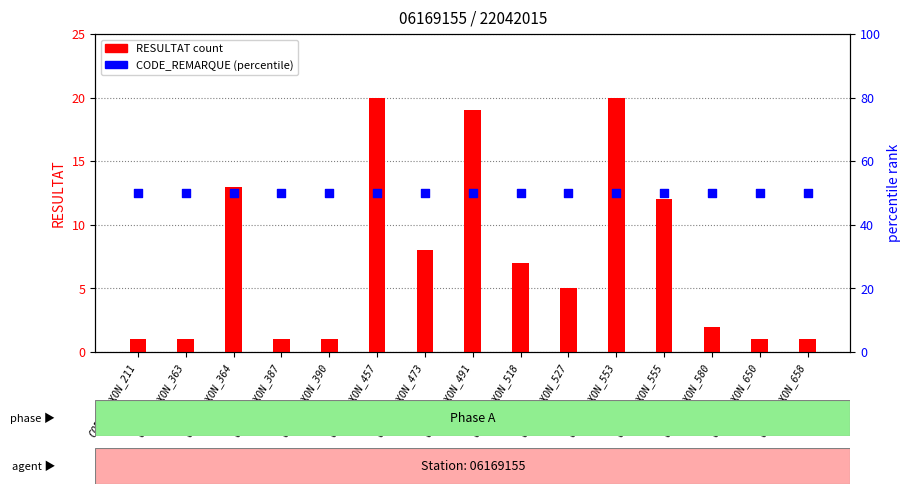

Which series reaches the minimum Y coordinate?

RESULTAT (count)